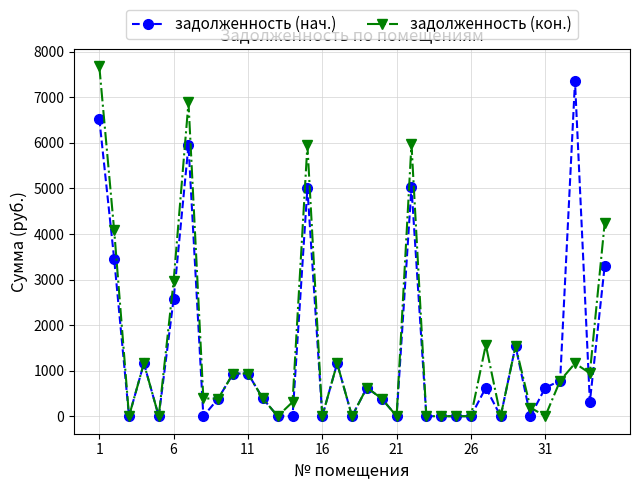

What are all the series names shown in the legend?

задолженность (нач.), задолженность (кон.)